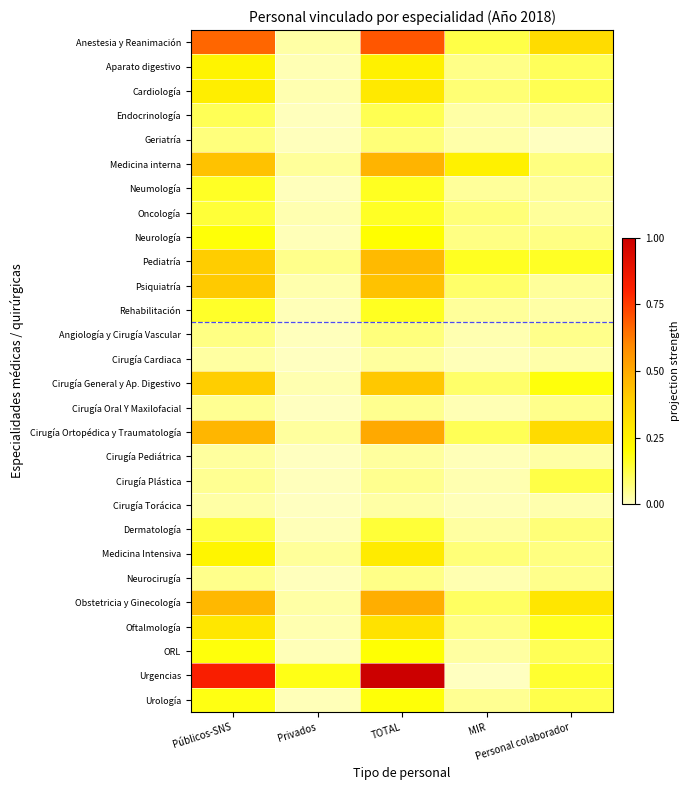

Reading left to right, extract all data points from this chart.

Anestesia y Reanimación: Públicos-SNS=0.7	Privados=0.0	TOTAL=0.7	MIR=0.1	Personal colaborador=0.3
Aparato digestivo: Públicos-SNS=0.2	Privados=0.0	TOTAL=0.3	MIR=0.1	Personal colaborador=0.1
Cardiología: Públicos-SNS=0.3	Privados=0.0	TOTAL=0.3	MIR=0.1	Personal colaborador=0.1
Endocrinología: Públicos-SNS=0.1	Privados=0.0	TOTAL=0.1	MIR=0.0	Personal colaborador=0.0
Geriatría: Públicos-SNS=0.1	Privados=0.0	TOTAL=0.1	MIR=0.0	Personal colaborador=0.0
Medicina interna: Públicos-SNS=0.4	Privados=0.0	TOTAL=0.5	MIR=0.3	Personal colaborador=0.1
Neumología: Públicos-SNS=0.2	Privados=0.0	TOTAL=0.2	MIR=0.0	Personal colaborador=0.0
Oncología: Públicos-SNS=0.1	Privados=0.0	TOTAL=0.2	MIR=0.1	Personal colaborador=0.0
Neurología: Públicos-SNS=0.2	Privados=0.0	TOTAL=0.2	MIR=0.1	Personal colaborador=0.1
Pediatría: Públicos-SNS=0.4	Privados=0.1	TOTAL=0.5	MIR=0.2	Personal colaborador=0.2
Psiquiatría: Públicos-SNS=0.4	Privados=0.0	TOTAL=0.4	MIR=0.1	Personal colaborador=0.0
Rehabilitación: Públicos-SNS=0.2	Privados=0.0	TOTAL=0.2	MIR=0.0	Personal colaborador=0.0
Angiología y Cirugía Vascular: Públicos-SNS=0.1	Privados=0.0	TOTAL=0.1	MIR=0.0	Personal colaborador=0.1
Cirugía Cardiaca: Públicos-SNS=0.0	Privados=0.0	TOTAL=0.0	MIR=0.0	Personal colaborador=0.0
Cirugía General y Ap. Digestivo: Públicos-SNS=0.4	Privados=0.0	TOTAL=0.4	MIR=0.1	Personal colaborador=0.2
Cirugía Oral Y Maxilofacial: Públicos-SNS=0.0	Privados=0.0	TOTAL=0.1	MIR=0.0	Personal colaborador=0.1
Cirugía Ortopédica y Traumatología: Públicos-SNS=0.5	Privados=0.0	TOTAL=0.5	MIR=0.1	Personal colaborador=0.3
Cirugía Pediátrica: Públicos-SNS=0.0	Privados=0.0	TOTAL=0.0	MIR=0.0	Personal colaborador=0.0
Cirugía Plástica: Públicos-SNS=0.0	Privados=0.0	TOTAL=0.1	MIR=0.0	Personal colaborador=0.1
Cirugía Torácica: Públicos-SNS=0.0	Privados=0.0	TOTAL=0.0	MIR=0.0	Personal colaborador=0.0
Dermatología: Públicos-SNS=0.1	Privados=0.0	TOTAL=0.1	MIR=0.0	Personal colaborador=0.1
Medicina Intensiva: Públicos-SNS=0.2	Privados=0.0	TOTAL=0.3	MIR=0.1	Personal colaborador=0.1
Neurocirugía: Públicos-SNS=0.1	Privados=0.0	TOTAL=0.1	MIR=0.0	Personal colaborador=0.1
Obstetricia y Ginecología: Públicos-SNS=0.5	Privados=0.0	TOTAL=0.5	MIR=0.1	Personal colaborador=0.3
Oftalmología: Públicos-SNS=0.3	Privados=0.0	TOTAL=0.3	MIR=0.1	Personal colaborador=0.2
ORL: Públicos-SNS=0.2	Privados=0.0	TOTAL=0.2	MIR=0.0	Personal colaborador=0.1
Urgencias: Públicos-SNS=0.8	Privados=0.2	TOTAL=1.0	MIR=0.0	Personal colaborador=0.1
Urología: Públicos-SNS=0.2	Privados=0.0	TOTAL=0.2	MIR=0.0	Personal colaborador=0.1